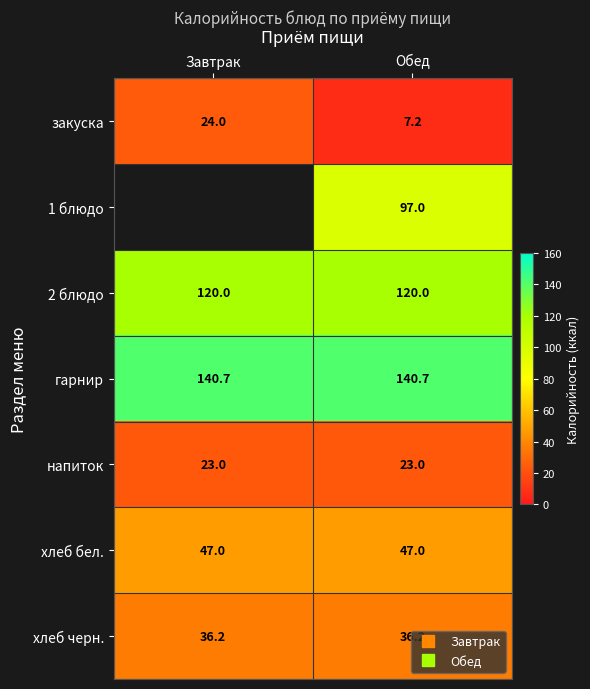

Between Обед and Завтрак, which is larger?

Завтрак